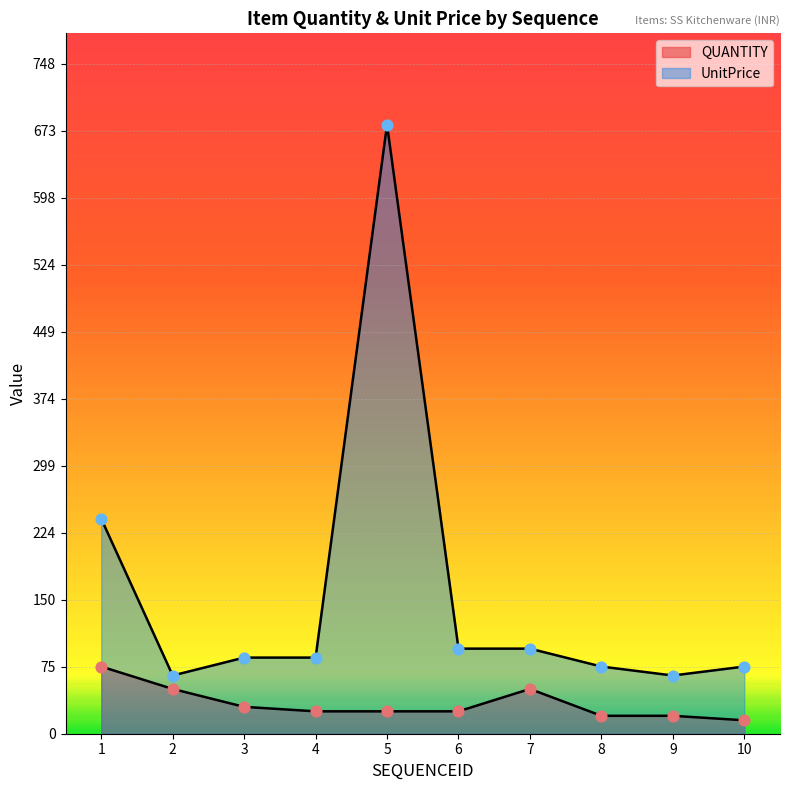

At which category is the sum across all series the highest?

5